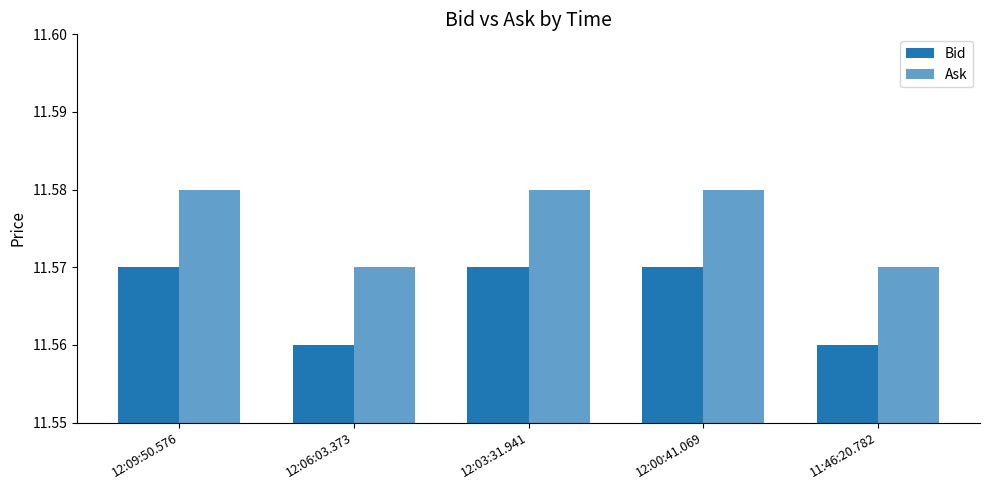

What is the total value across all series at 11:46:20.782?

23.1